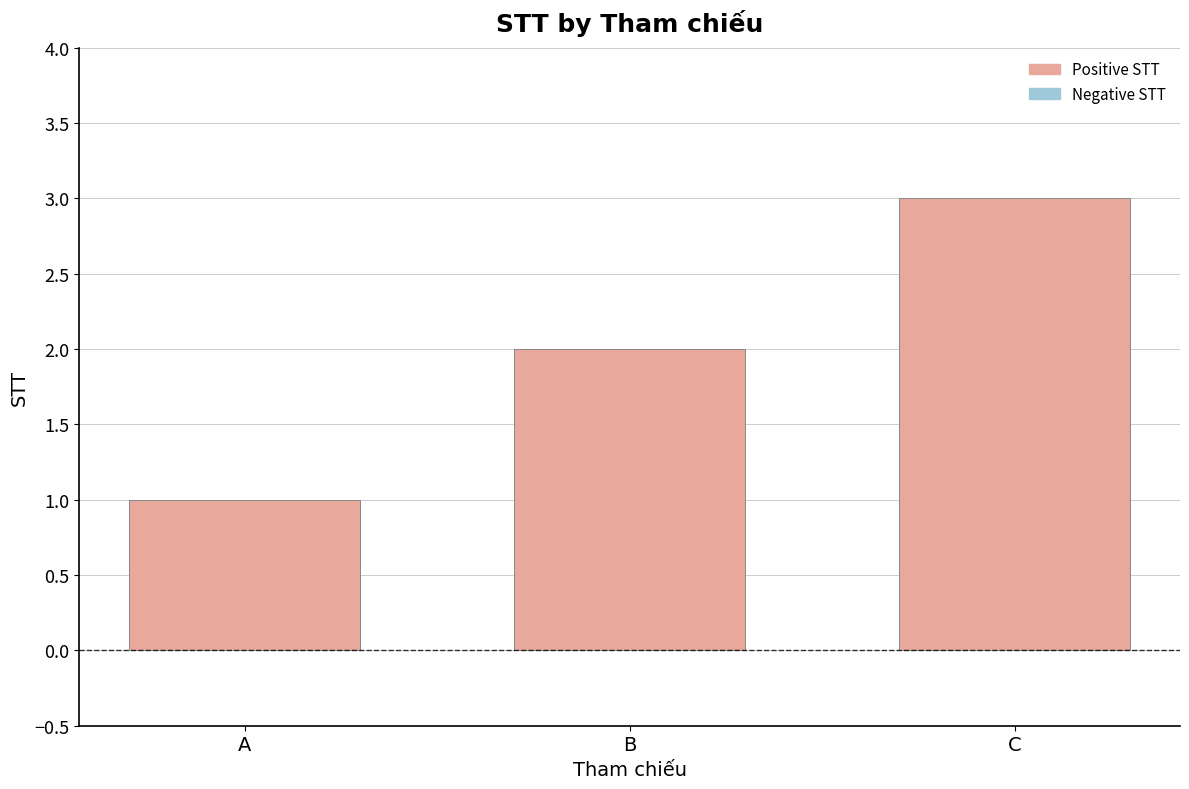

Reading right to left, what are all the values shown in this chart?

C=3	B=2	A=1